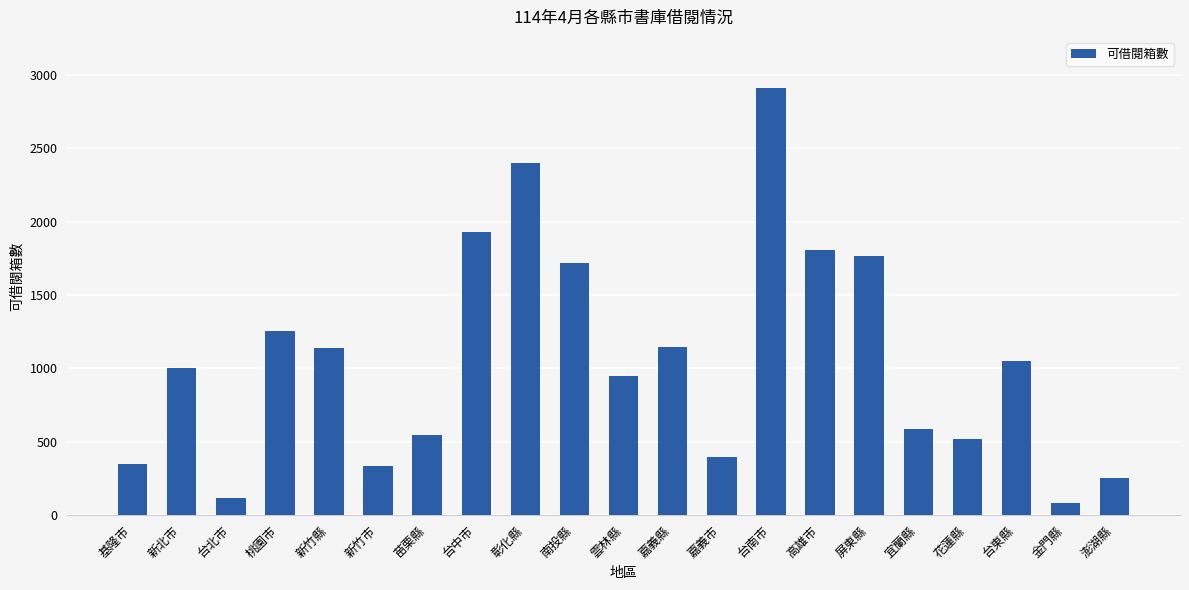

What is the average value?

1059